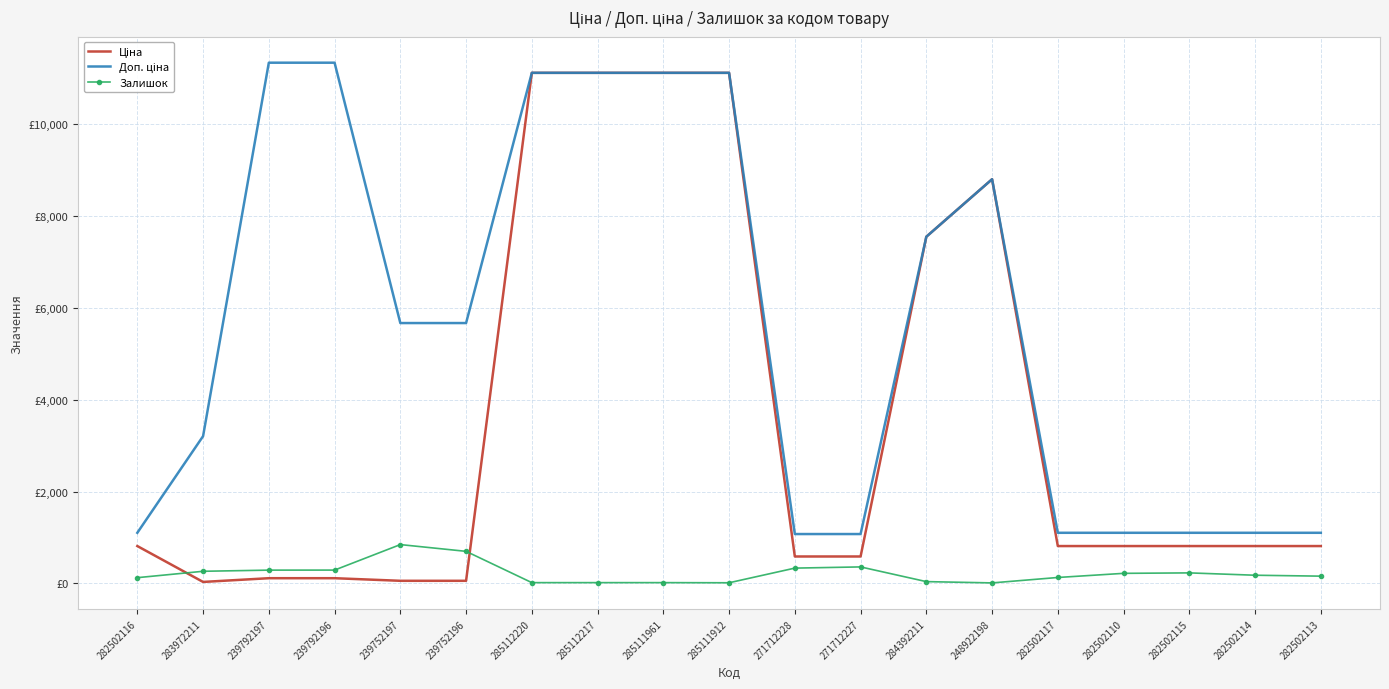

How many lines are shown in the chart?

3